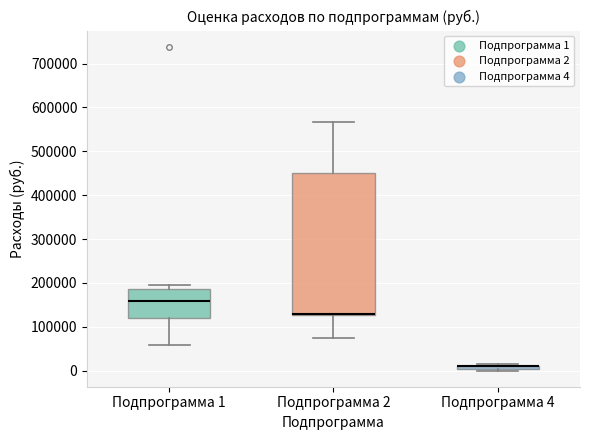

Comparing the boxes themselves (not the whiskers), which one is the tallest?

Подпрограмма 2